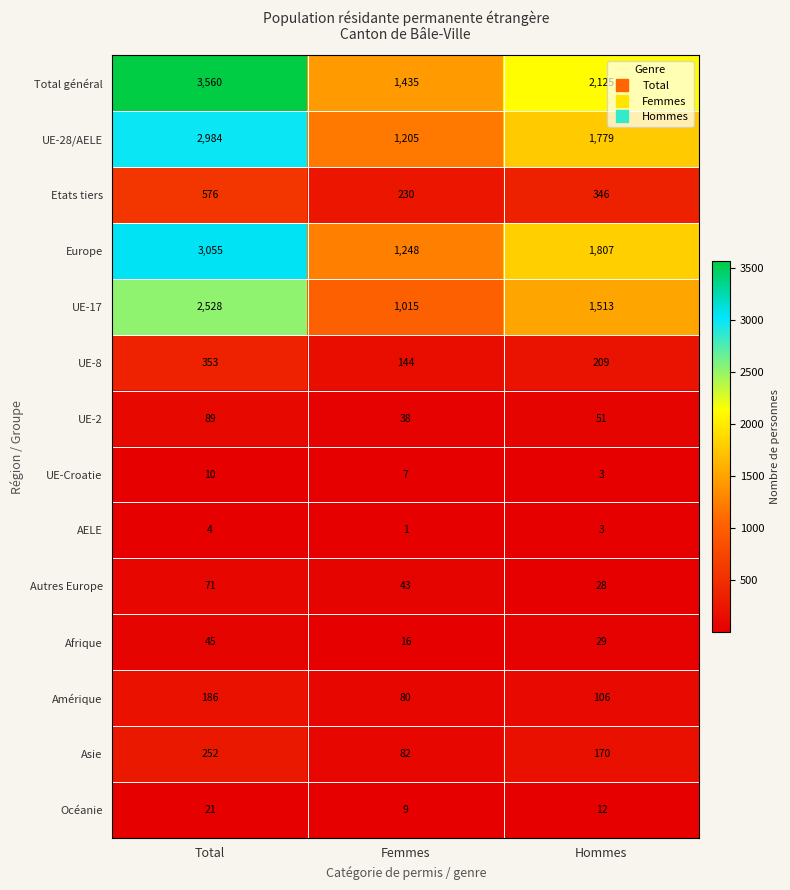

What value does the Europe series have at Hommes?

1807